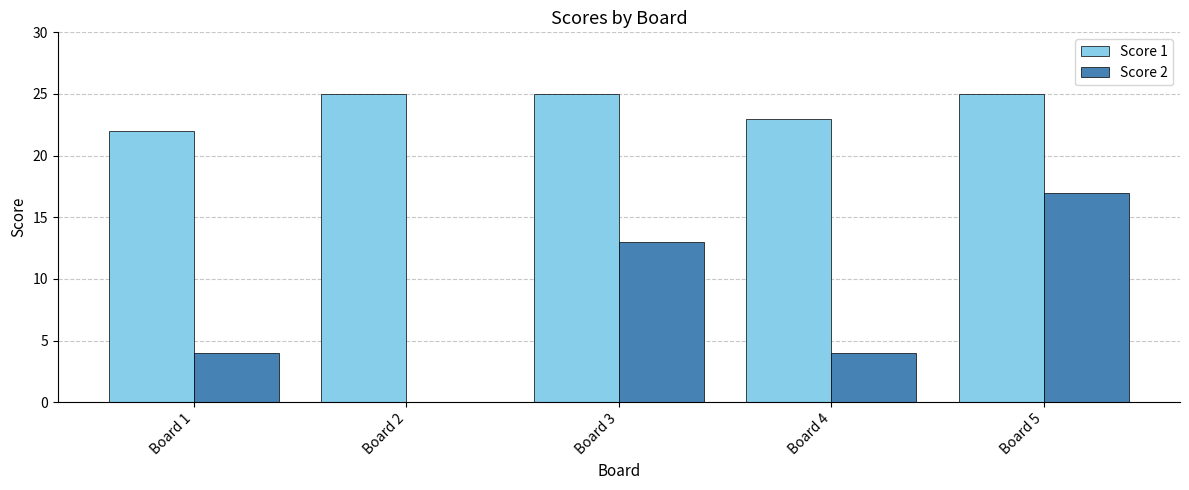

At which label is Score 1 closest to 23?

Board 4